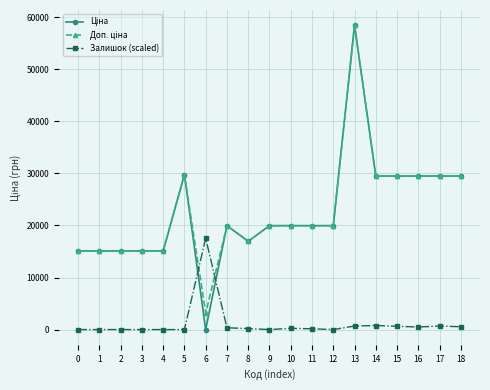

True or false: Залишок (scaled) has more than 0 points higher than both neighbors.

True